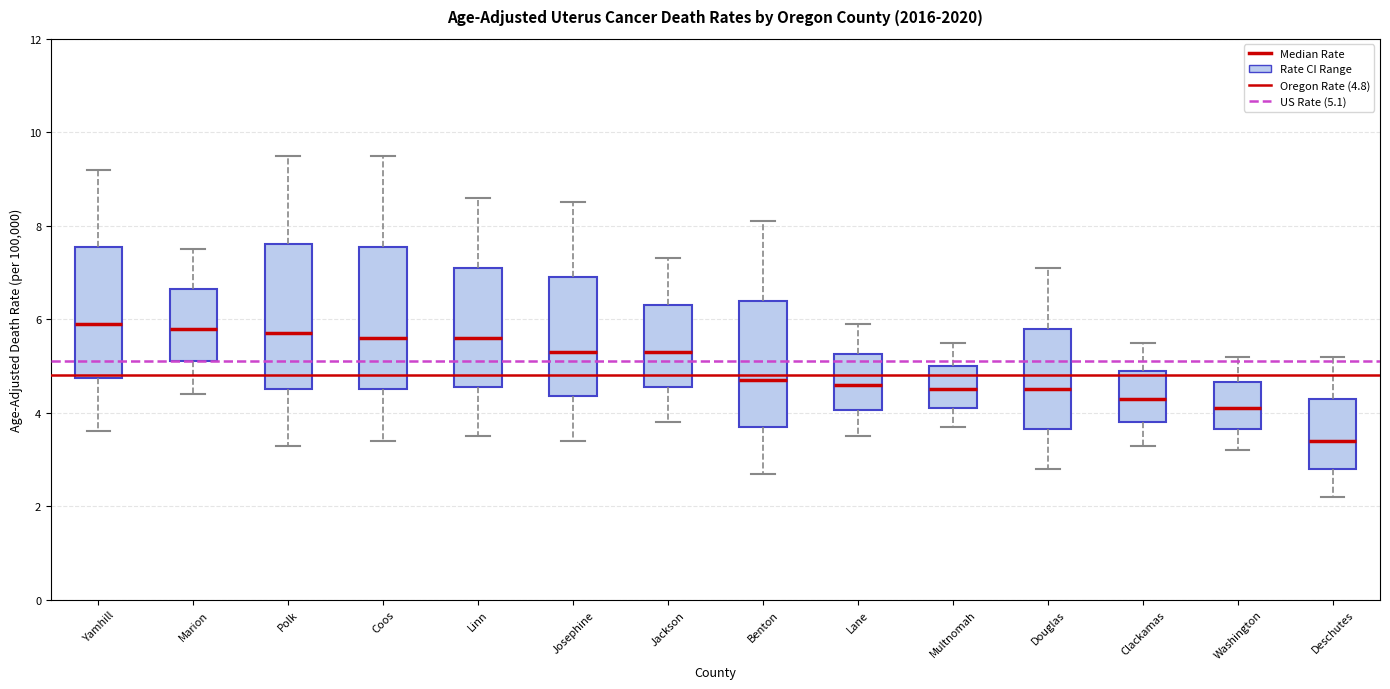

Which box has the lowest median line?

Deschutes